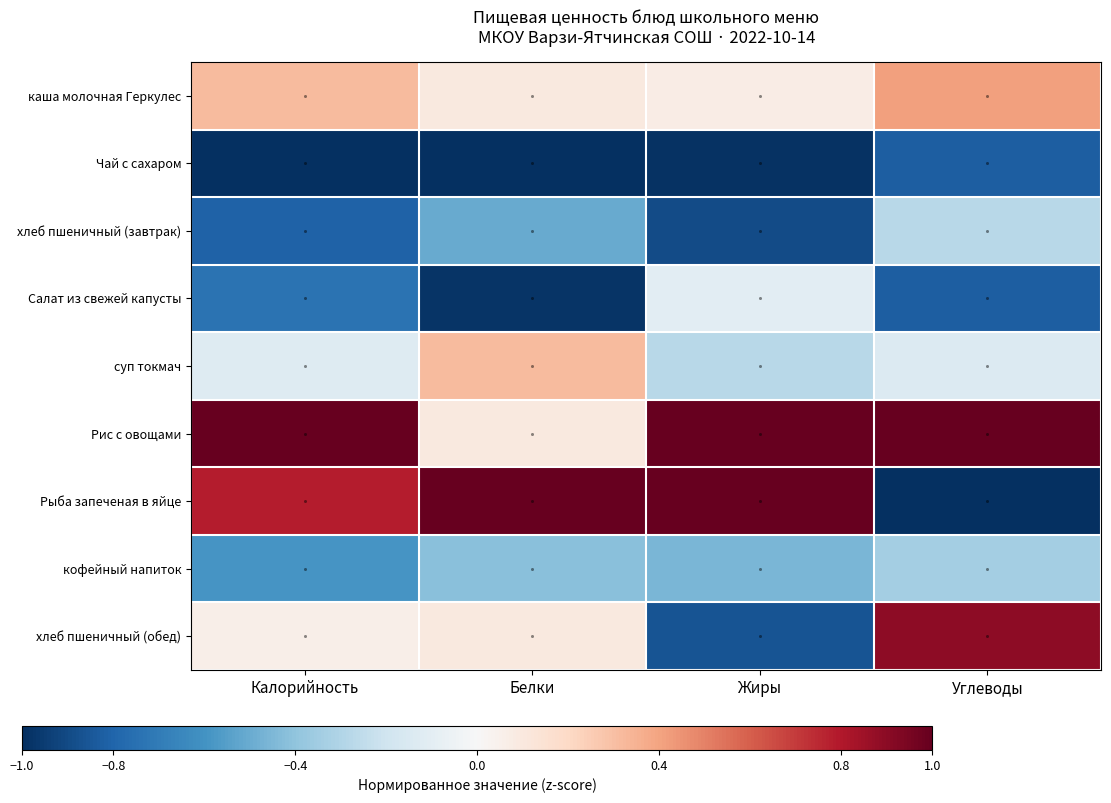

What is the total value across all series at Калорийность?

-1.1